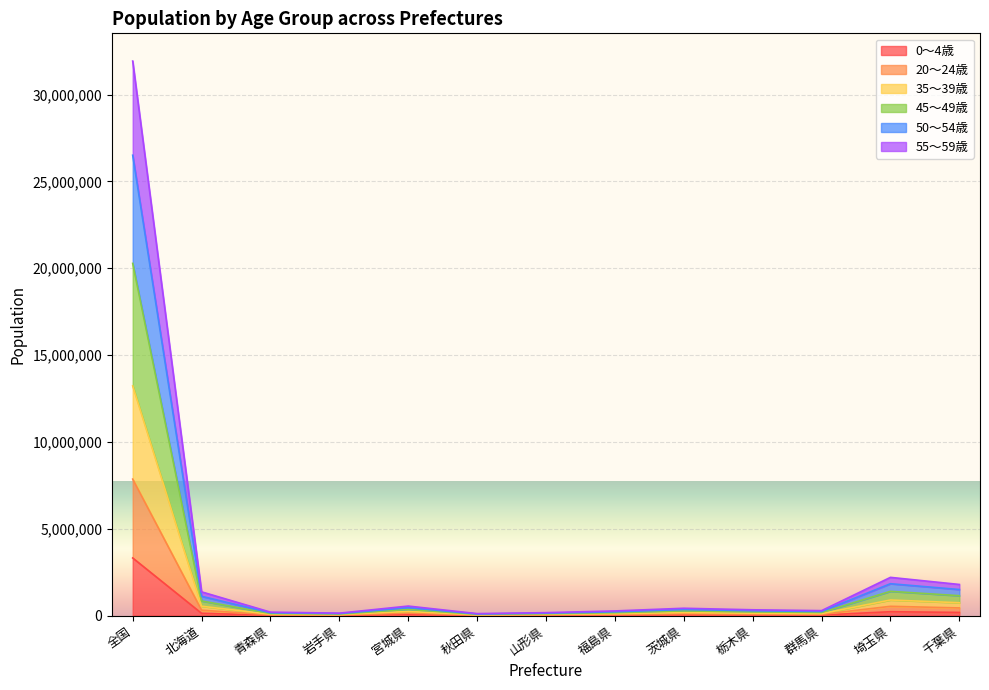

Is it true that 45～49歳 equals 671217 at 宮城県?

False